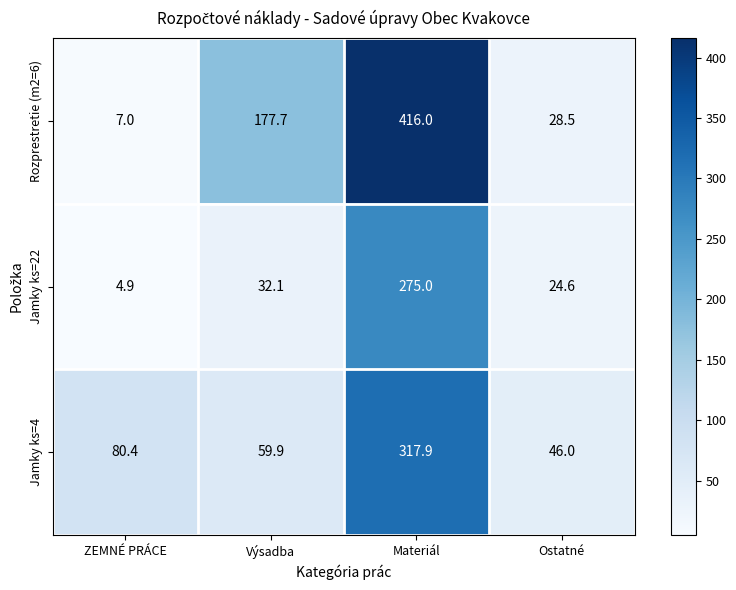

What is the average value of the Rozprestretie (m2=6) series?

157.3